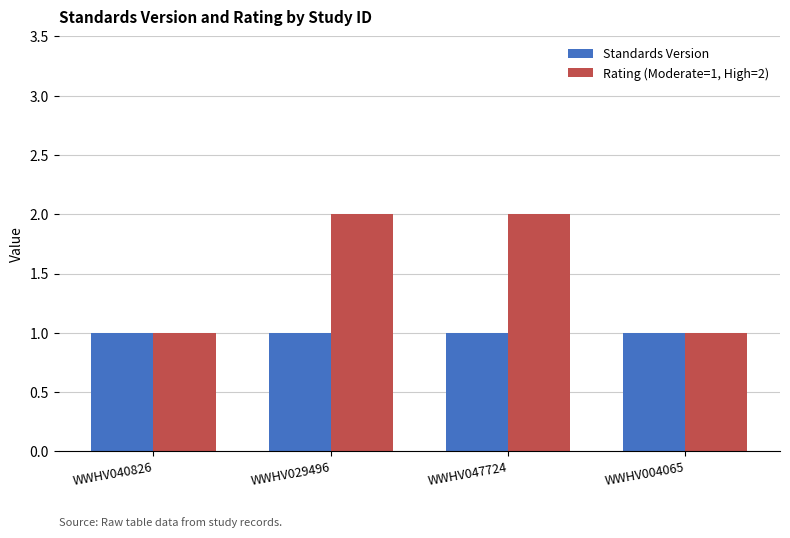

How many bars are there in each group?

2